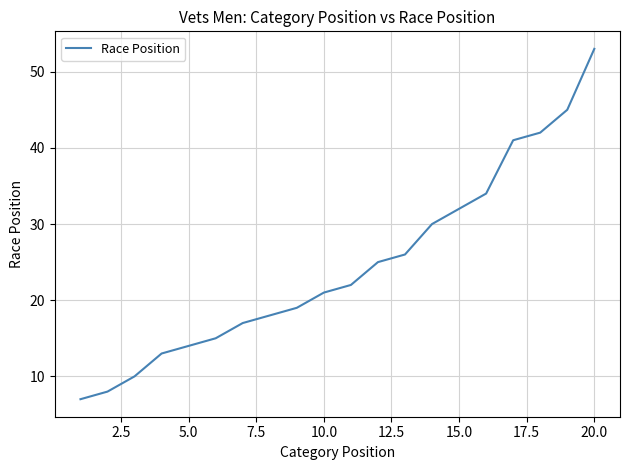

What is the maximum value shown in the chart?

53